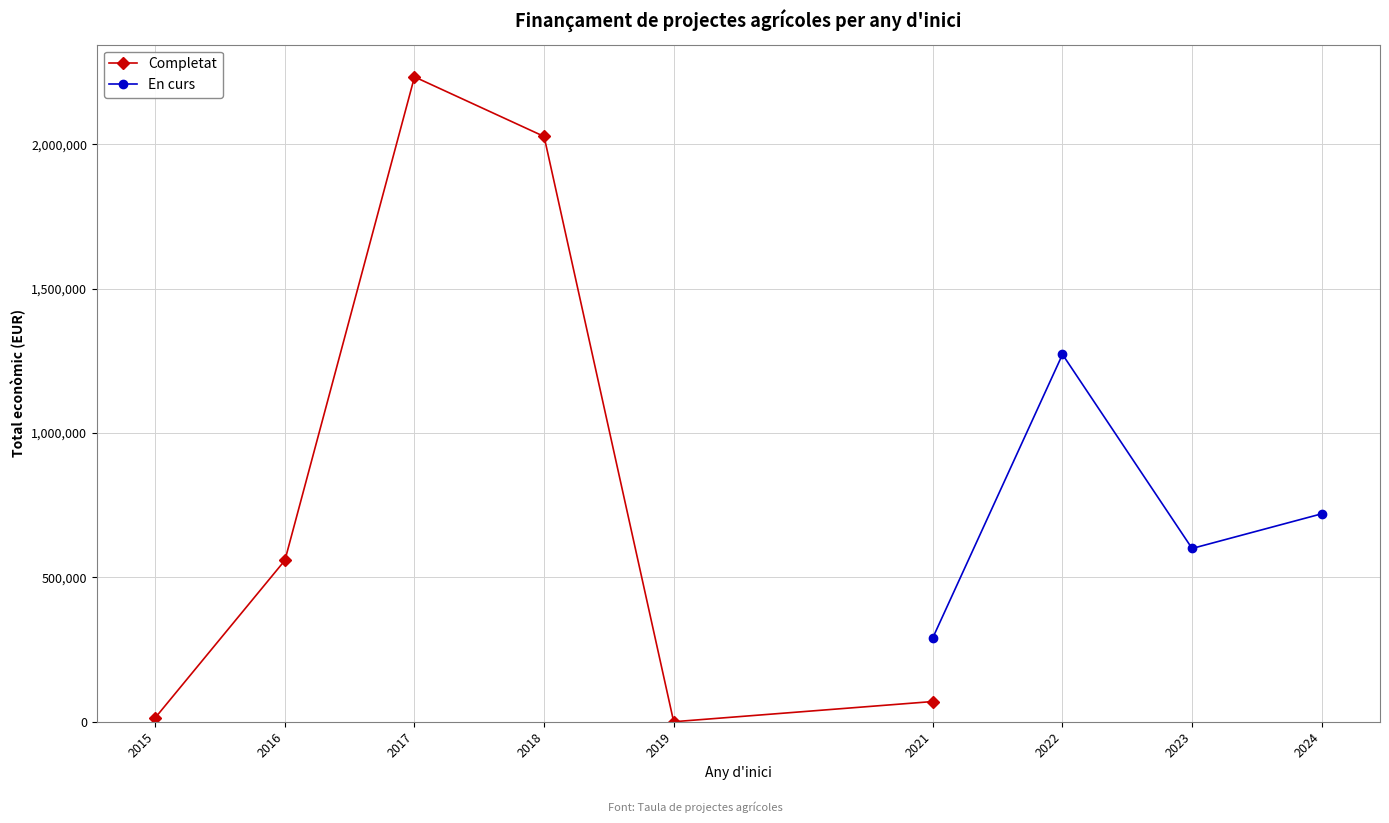

What are all the series names shown in the legend?

Completat, En curs